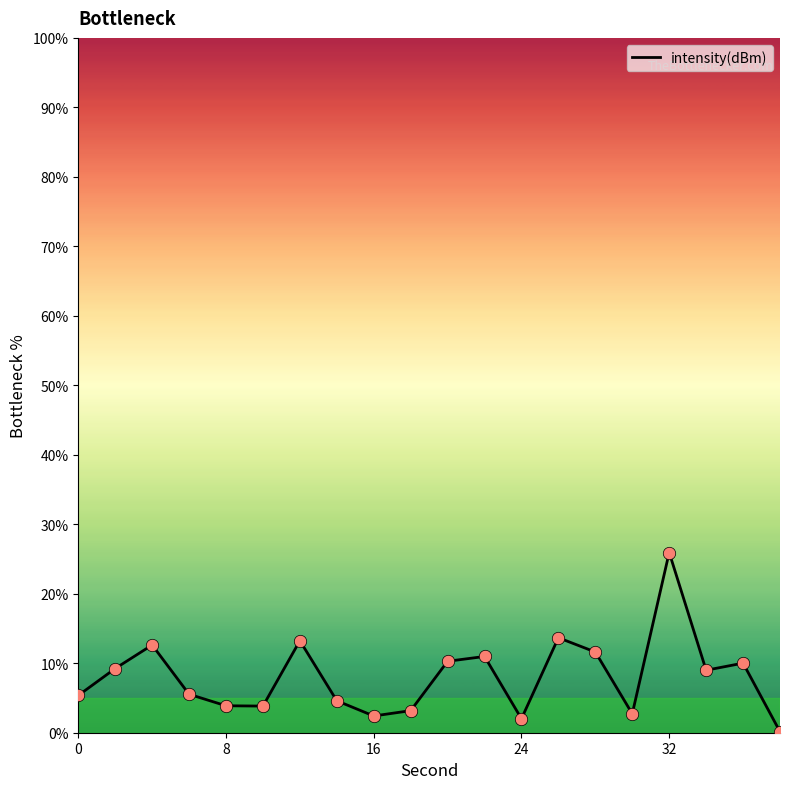

What is the maximum value shown in the chart?

25.9